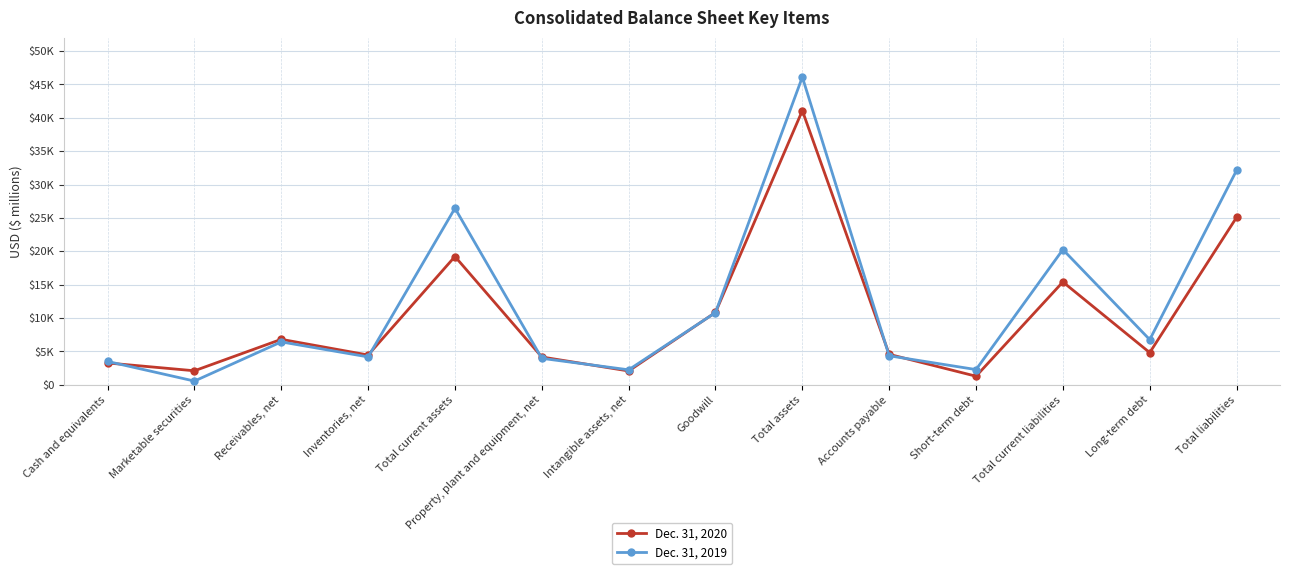

Is it true that Dec. 31, 2020 equals 15947 at Total liabilities?

False